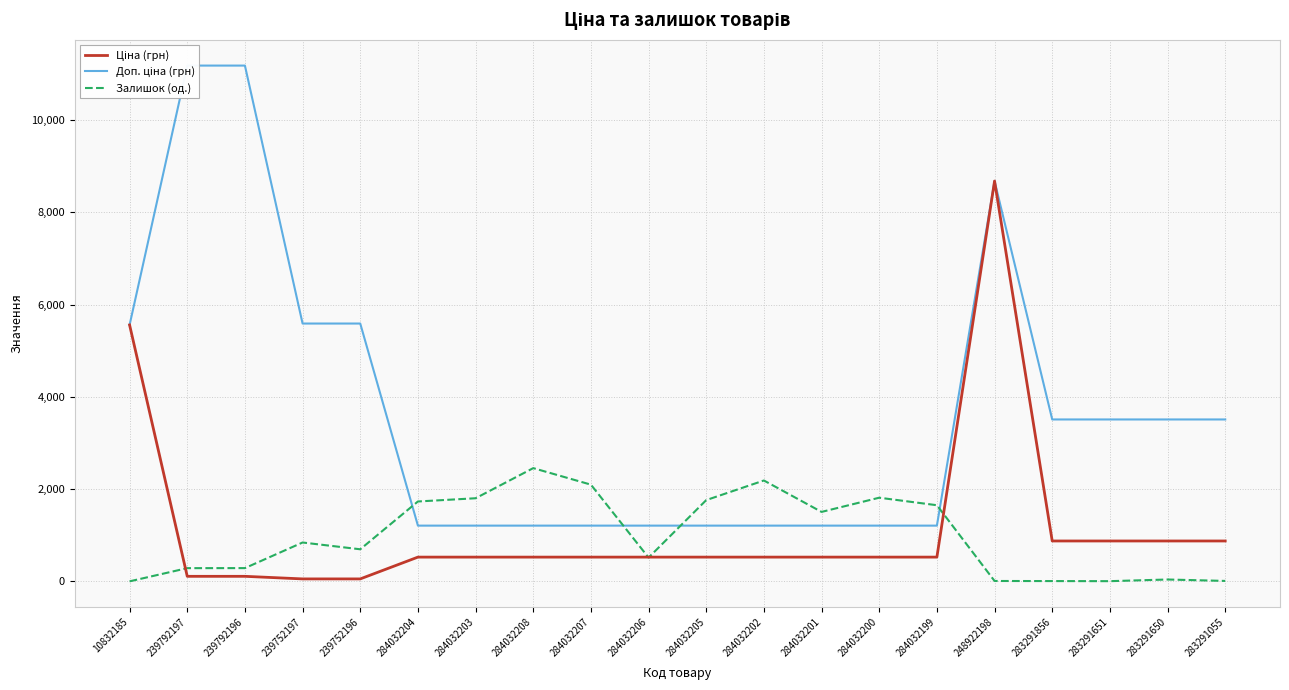

How many intersections are there between Ціна (грн) and Залишок (од.)?

4